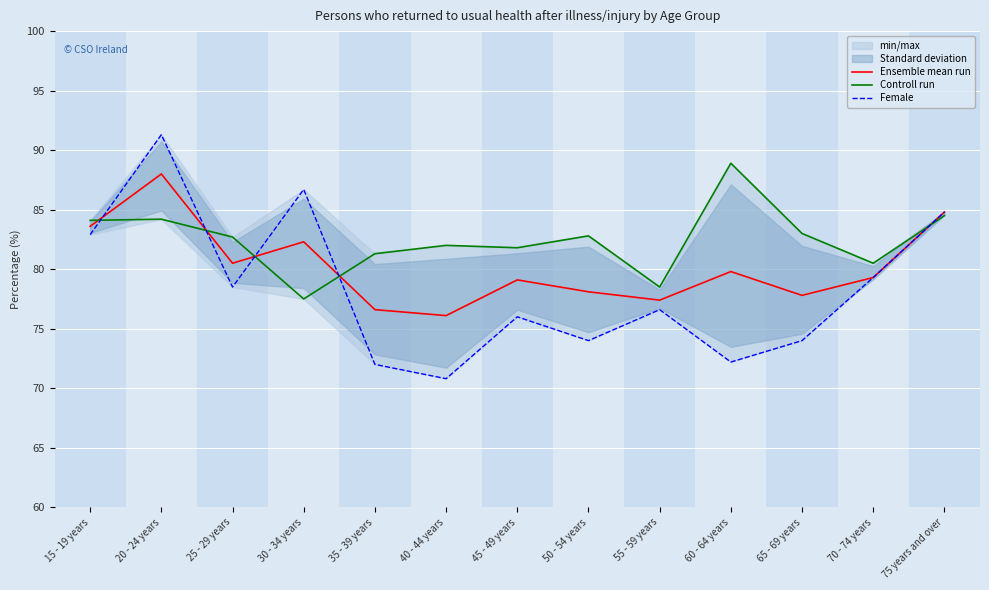

Rank the series by their average value, from highest to lowest.

Controll run, Ensemble mean run, Female